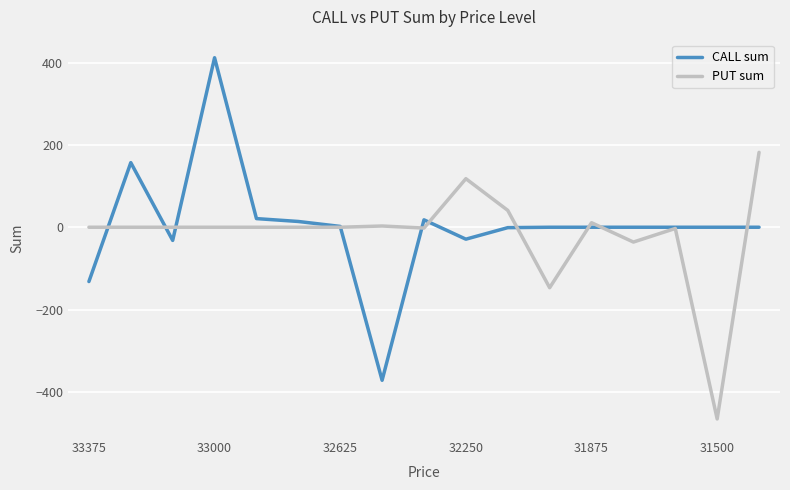

Which series has the widest spread of values?

CALL sum